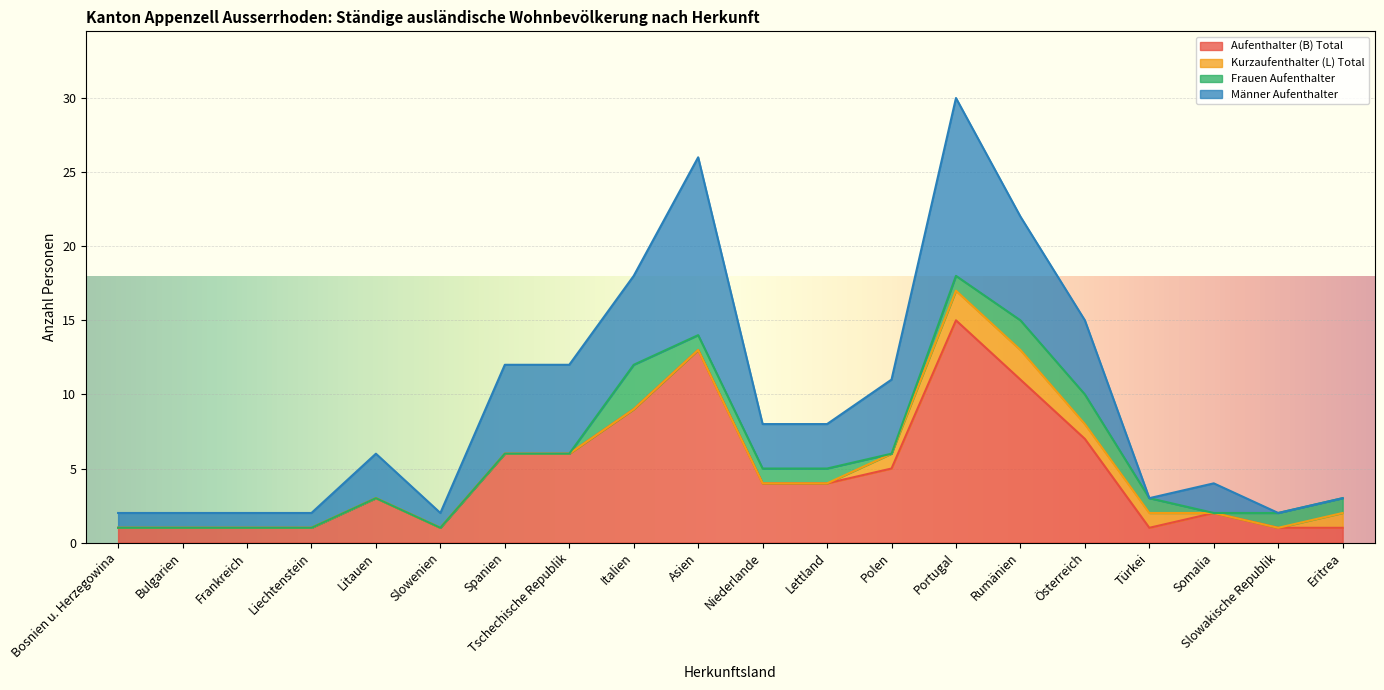

Is the value of Kurzaufenthalter (L) Total at Polen greater than the value of Frauen Aufenthalter at Tschechische Republik?

Yes